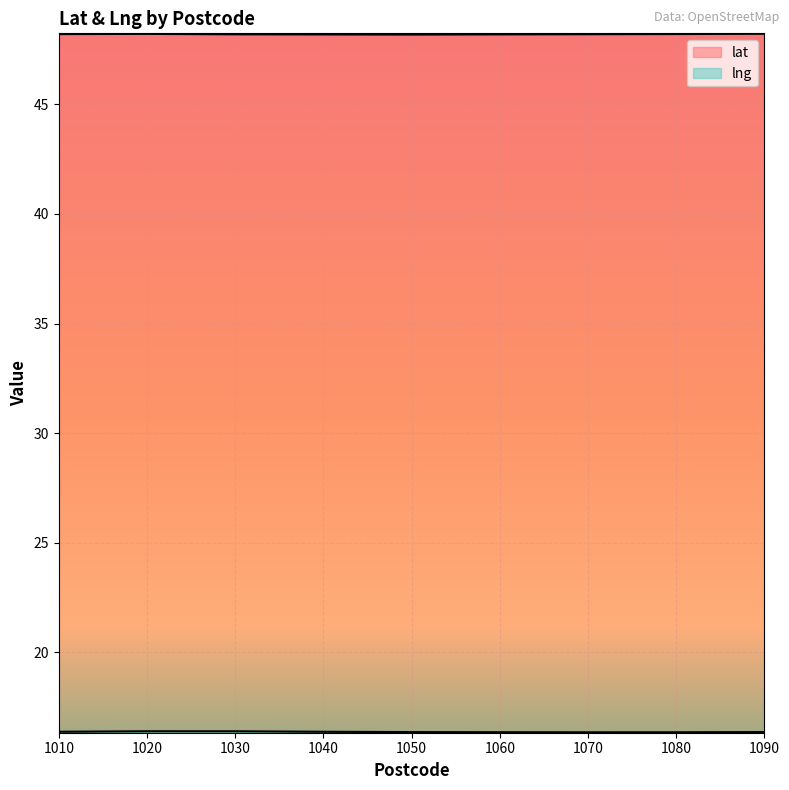

What is the value of the lat point at the 3rd from the left?

48.2